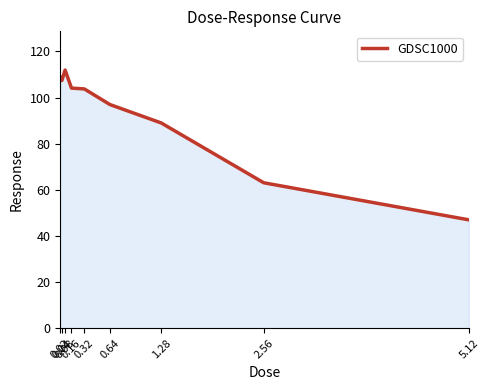

What is the difference between the maximum and minimum values?

64.9